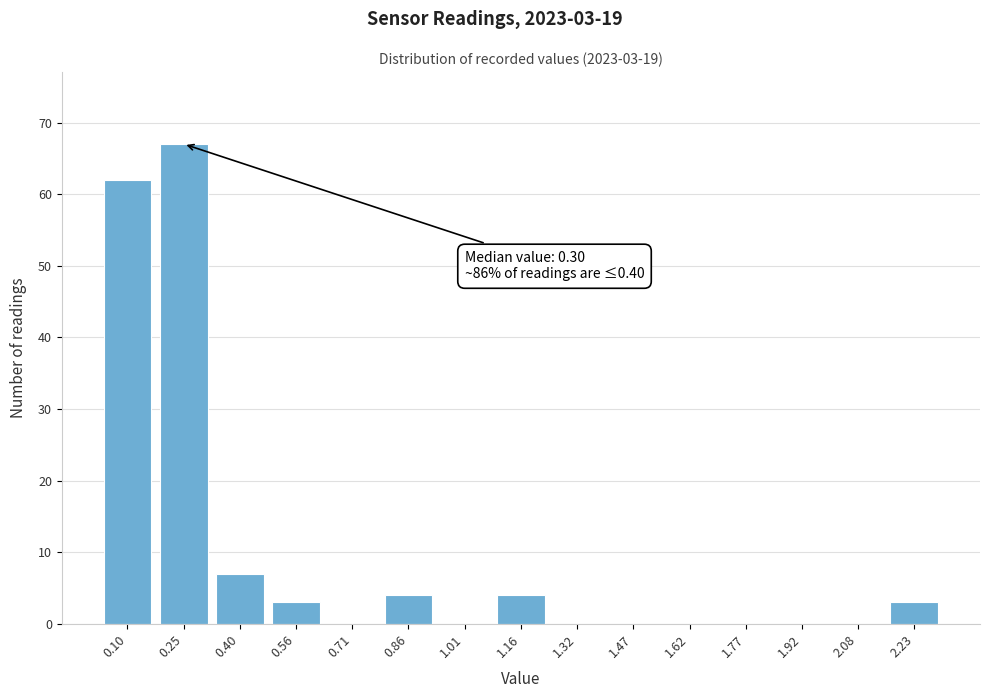

Reading left to right, extract all data points from this chart.

0.10=62	0.25=67	0.40=7	0.56=3	0.71=0	0.86=4	1.01=0	1.16=4	1.32=0	1.47=0	1.62=0	1.77=0	1.92=0	2.08=0	2.23=3